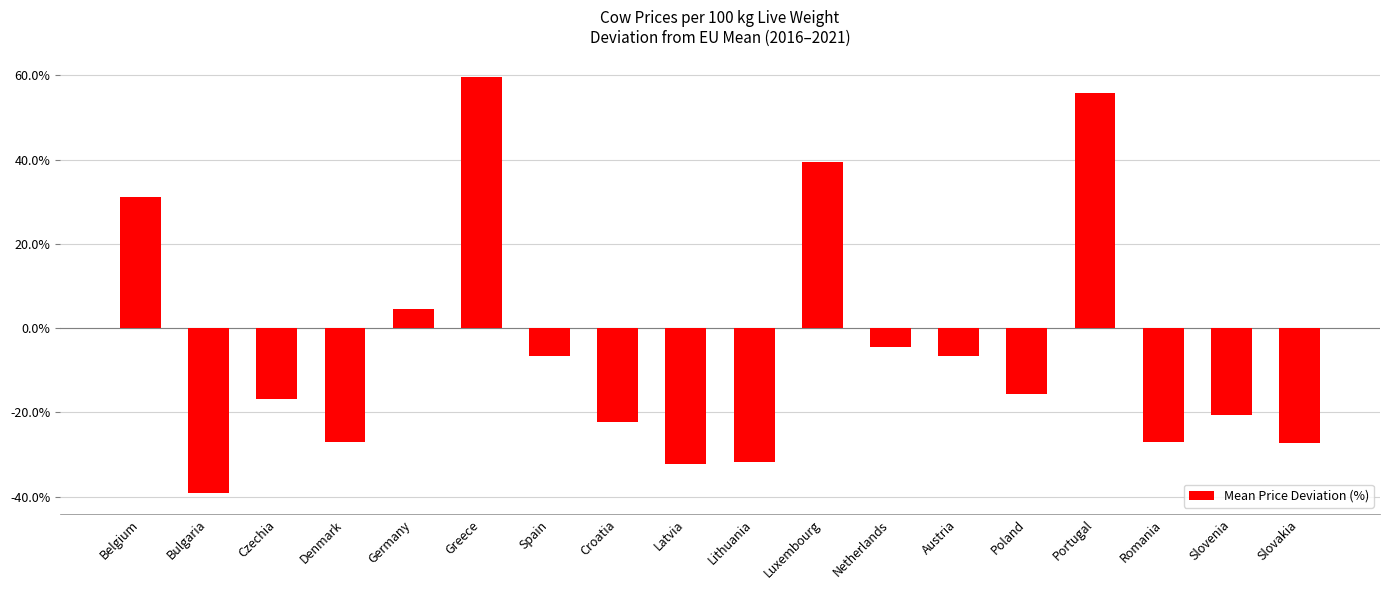

What value does the data have at Czechia?

-16.8